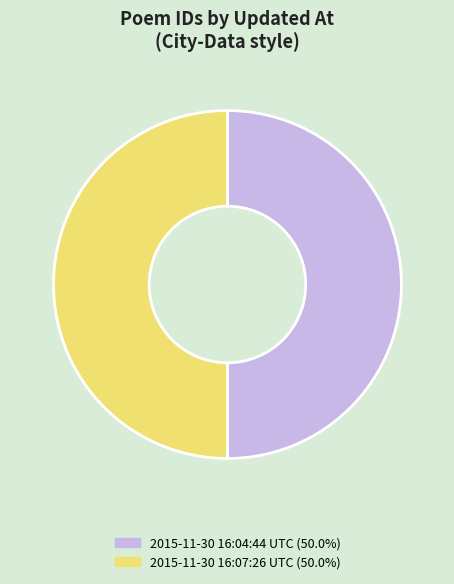

Approximately how many times larger is the value at 2015-11-30 16:07:26 UTC (50.0%) compared to 2015-11-30 16:04:44 UTC (50.0%)?

1.0